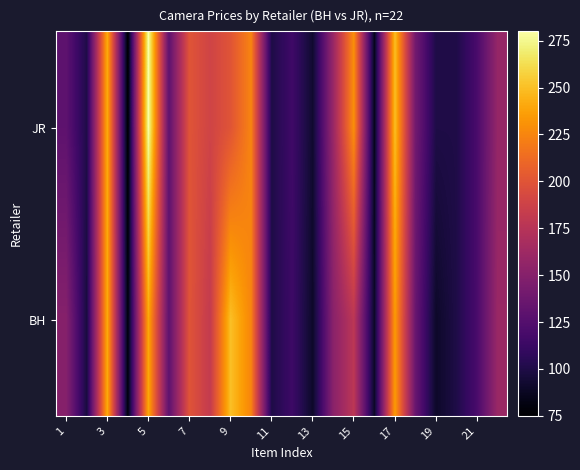

How many series are shown in this chart?

2